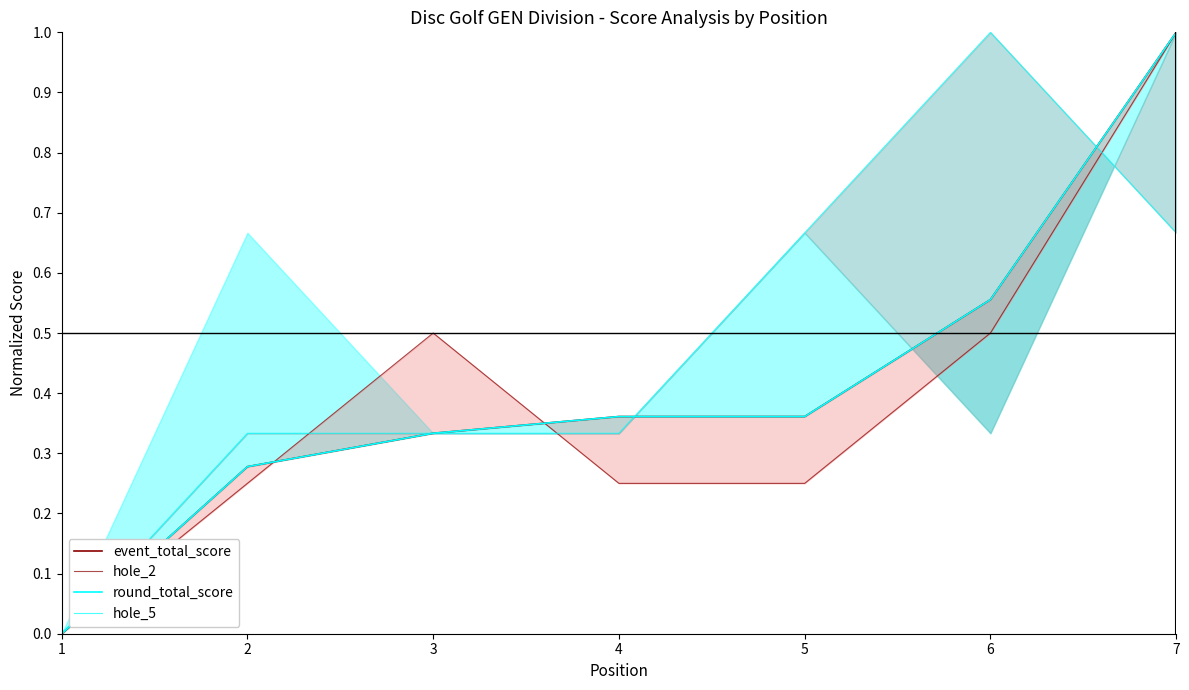

At which label is event_total_score closest to 0?

1